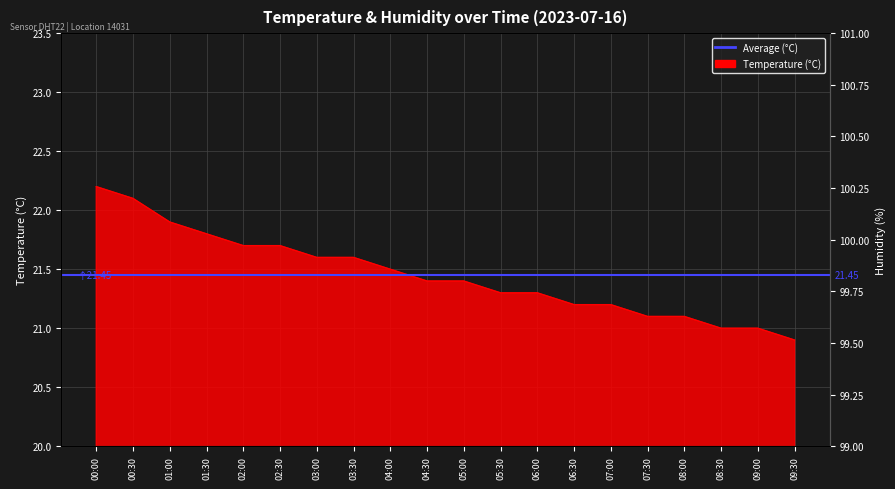

What is the label of the 1st point from the left?

00:00